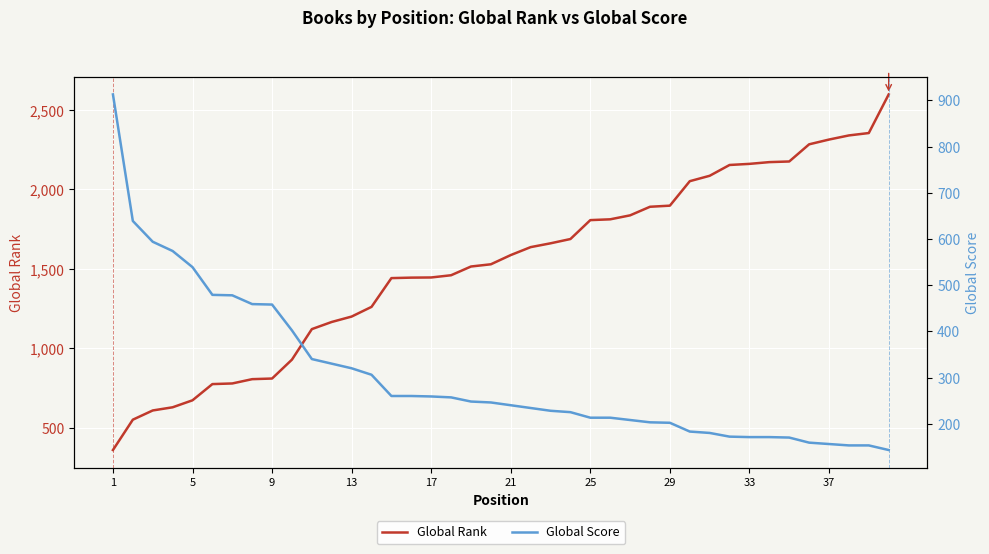

What is the highest value of the Global Rank series?

2598